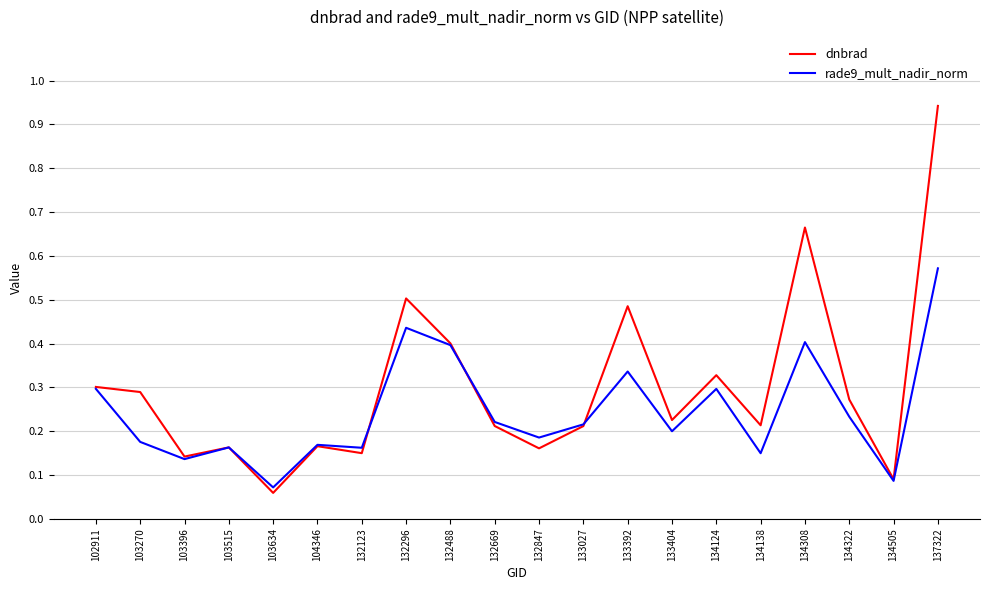

True or false: dnbrad has a value of 0.0 at 103396.

False